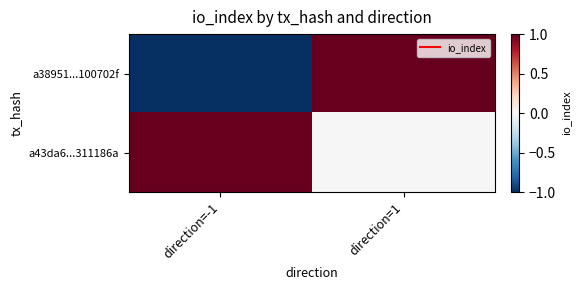

Count the number of data series in this chart.

2